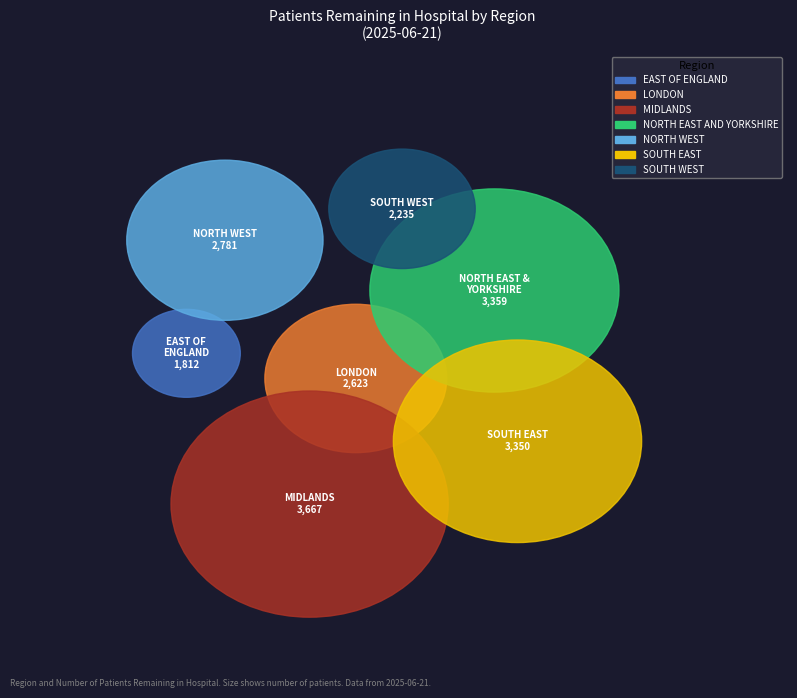

What percentage is the SOUTH EAST slice, to the nearest percent?

17%